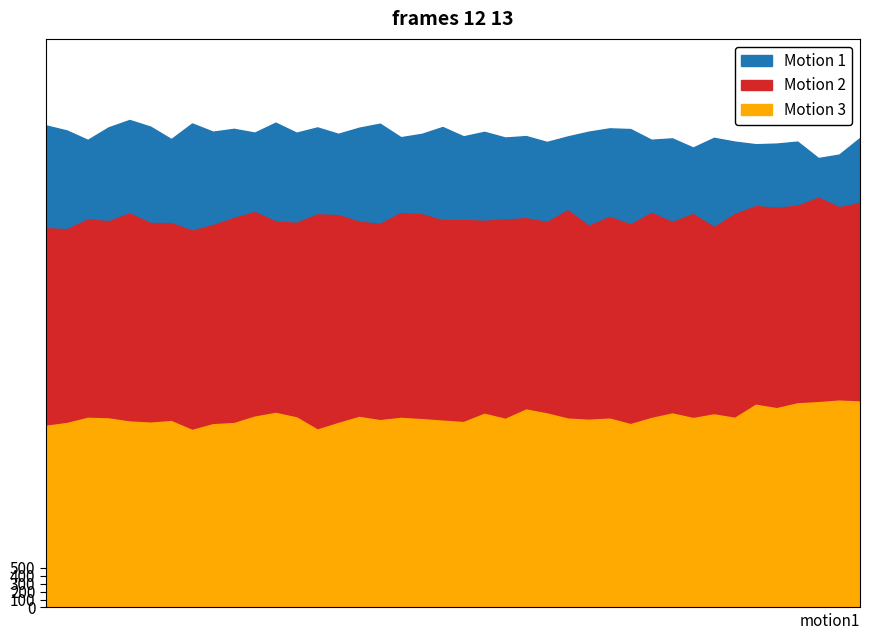

Is it true that Motion 3 equals 2335 at 7169?

True